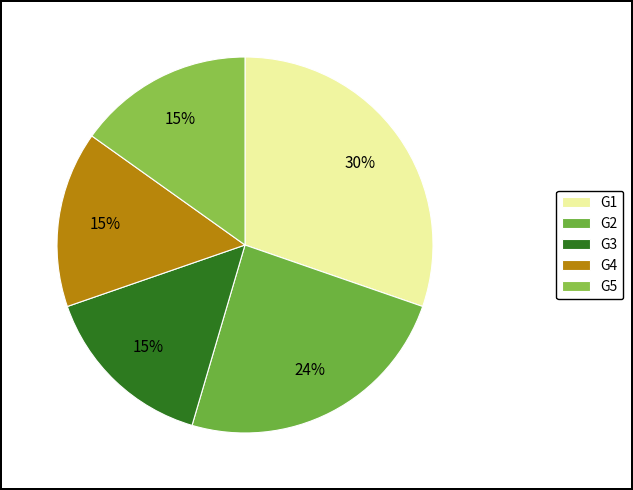

How many segments does this pie chart have?

5